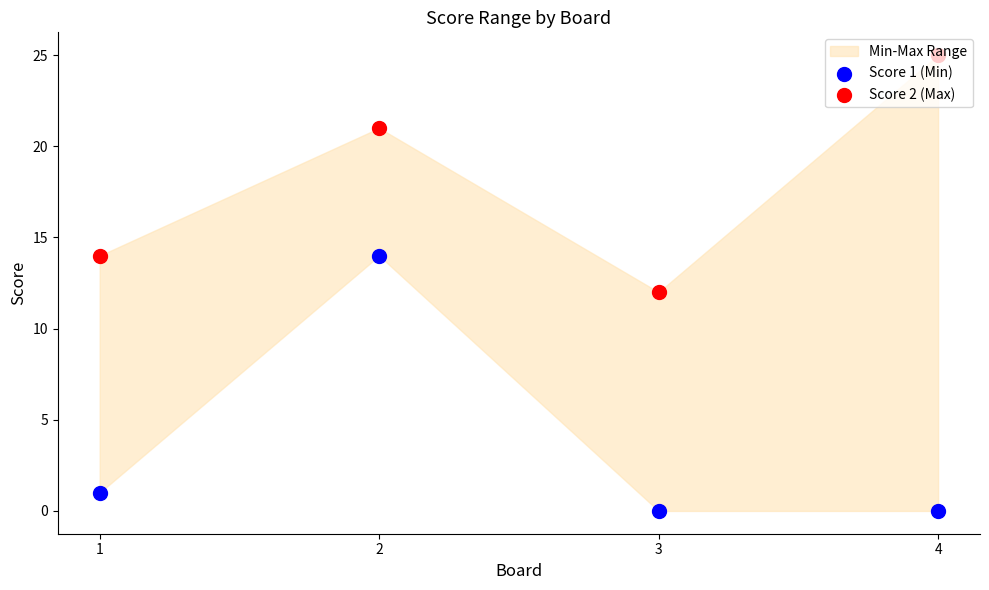

Which series has the largest total across all categories?

Score 2 (Max)